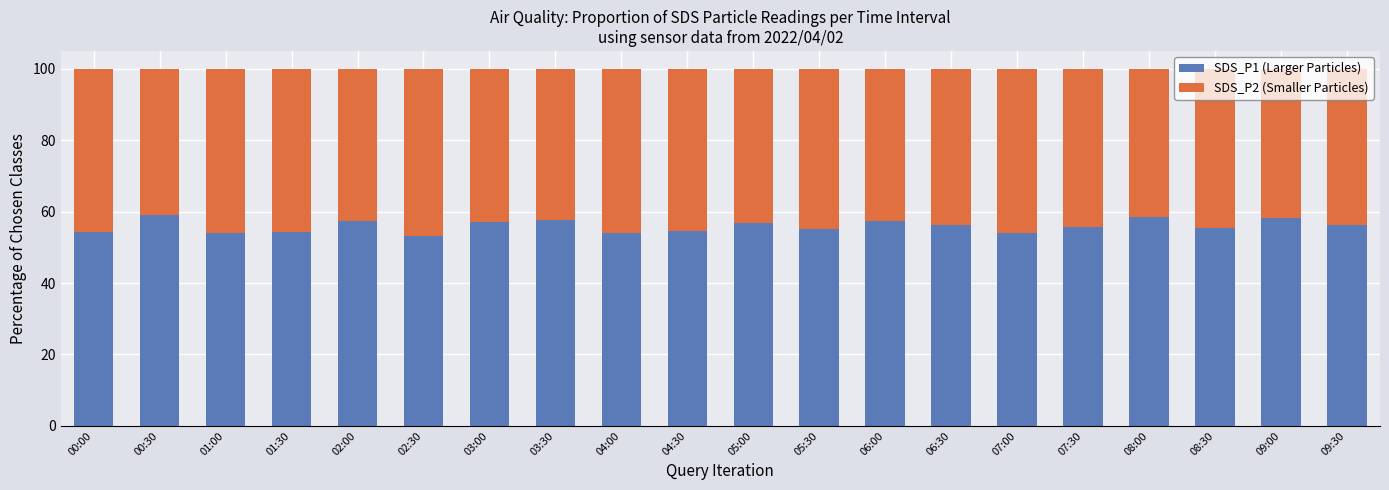

What is the total value across all series at 09:00?

100.0